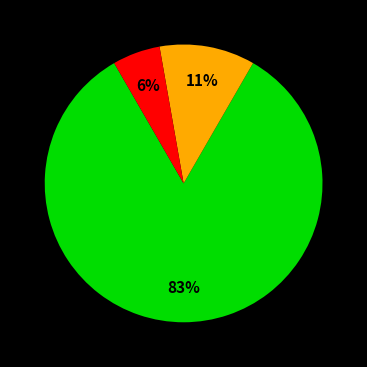

To the nearest percent, what is the average slice percentage?

33%